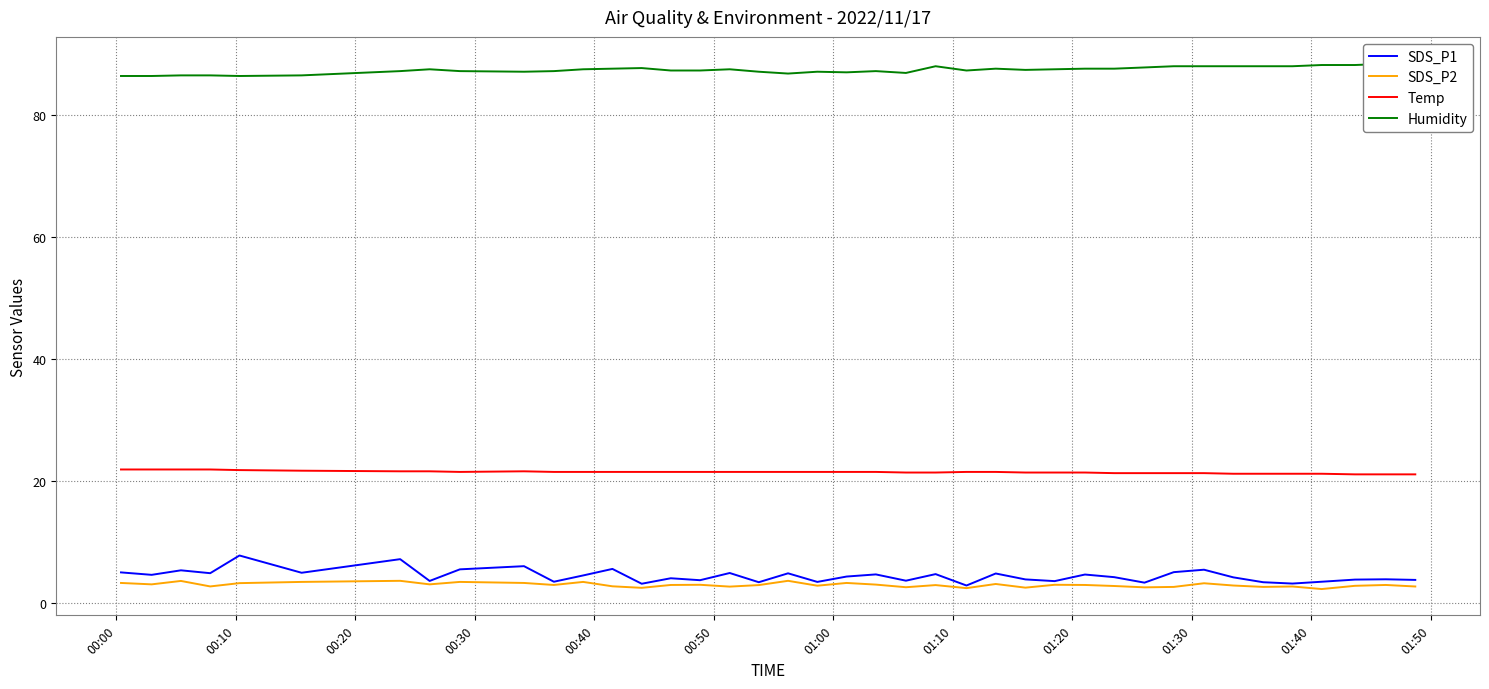

What is the smallest value displayed?

2.3